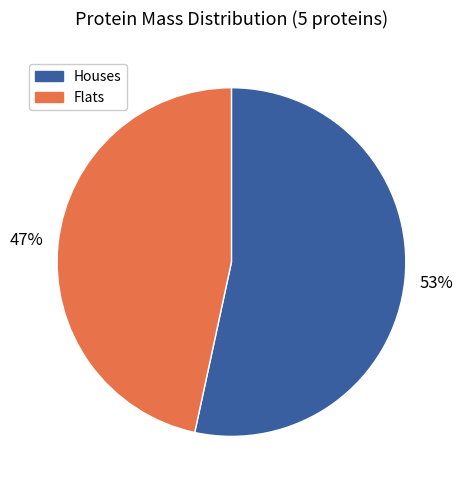

Is there a majority slice in this chart?

Yes